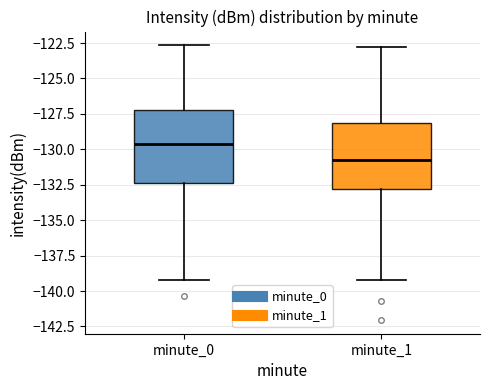

Reading left to right, transcribe this box plot: for each box, give where its median line is, the range the box spans, and where its two whiskers end, as read against the y-axis. The values are not printed on the chart, so give them approximately, as read against the axis.

minute_0: median -129.5, box -132.5 to -127.0, whiskers -139.0 to -122.5
minute_1: median -130.5, box -133.0 to -128.0, whiskers -139.0 to -123.0